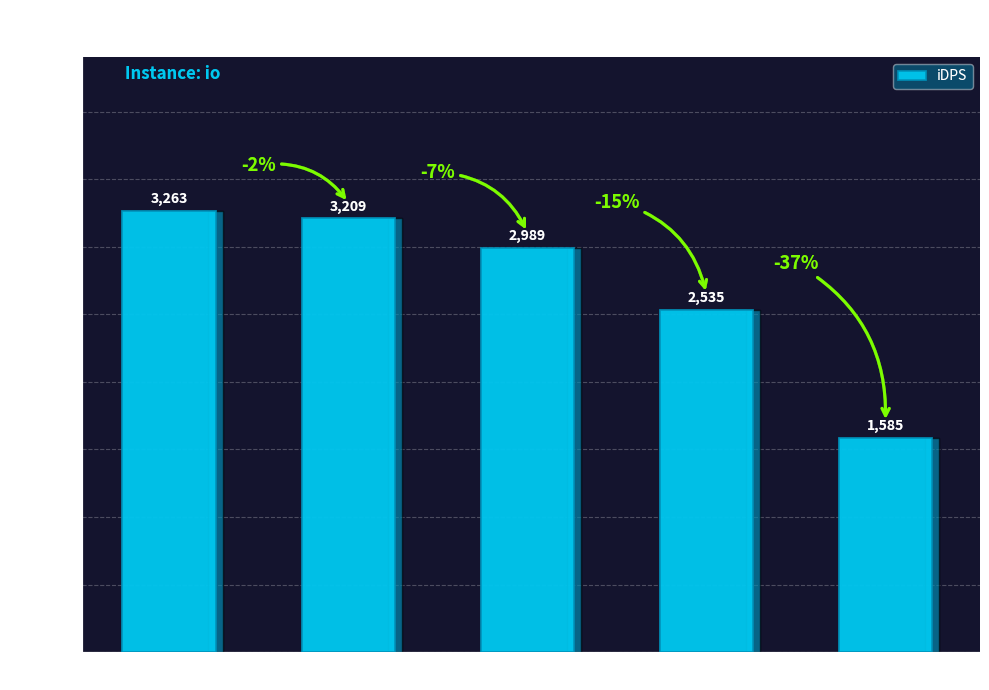

What is the minimum value shown in the chart?

1584.9